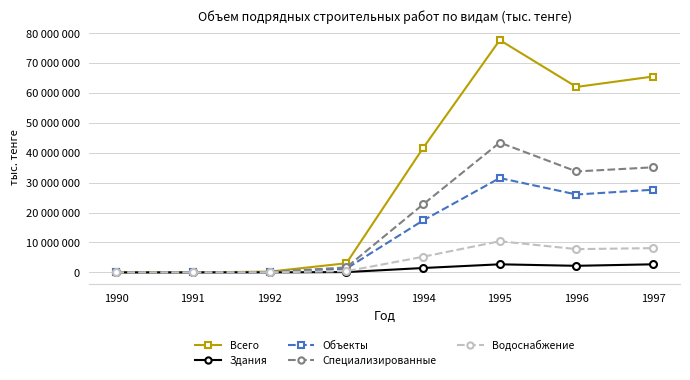

Is the value of Специализированные at 1992 greater than the value of Водоснабжение at 1995?

No